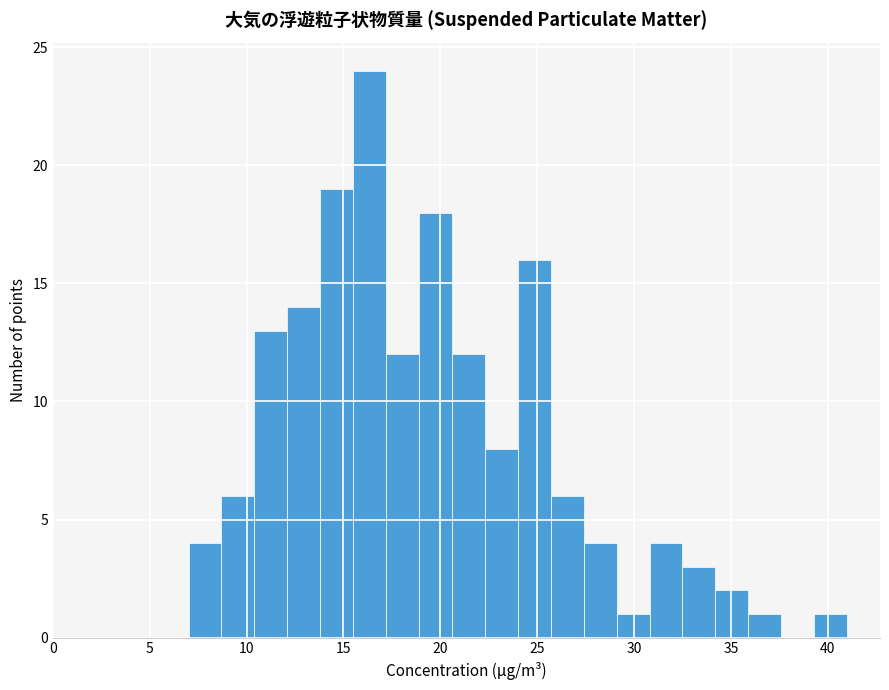

Around what value on the x-axis is the tallest bar? Give the approximate position of its centre, as read against the axis.

16.5